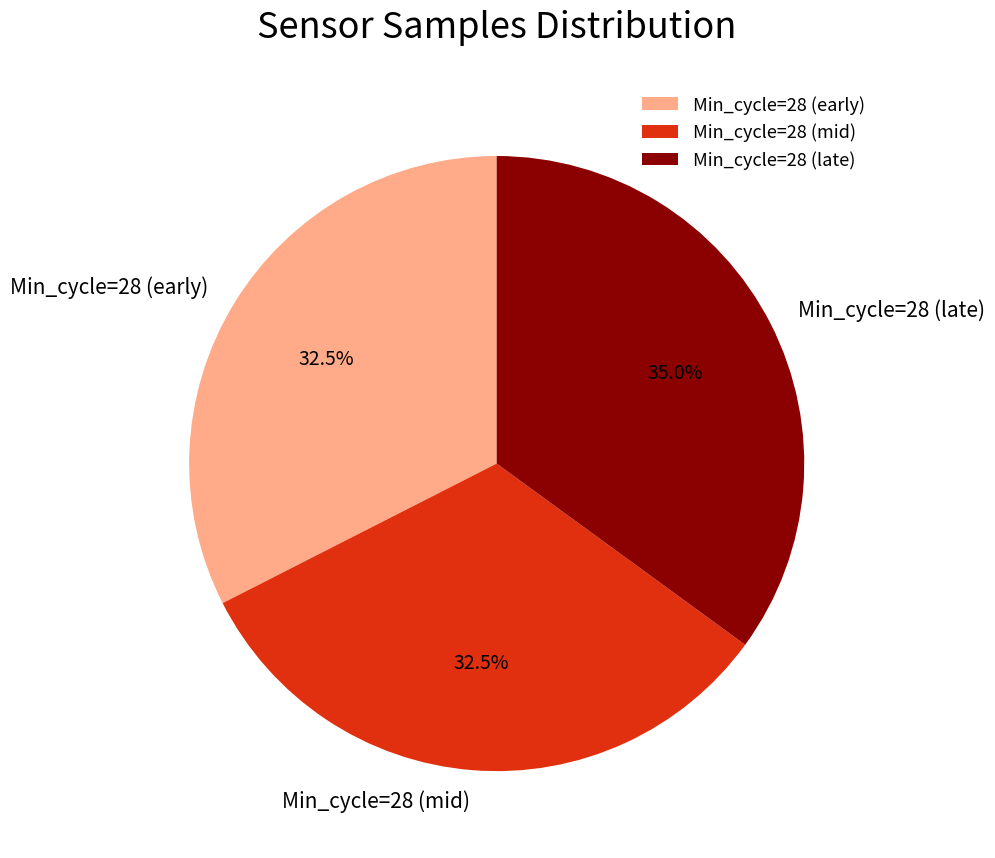

What percentage do Min_cycle=28 (early) and Min_cycle=28 (late) together represent?

67.5%